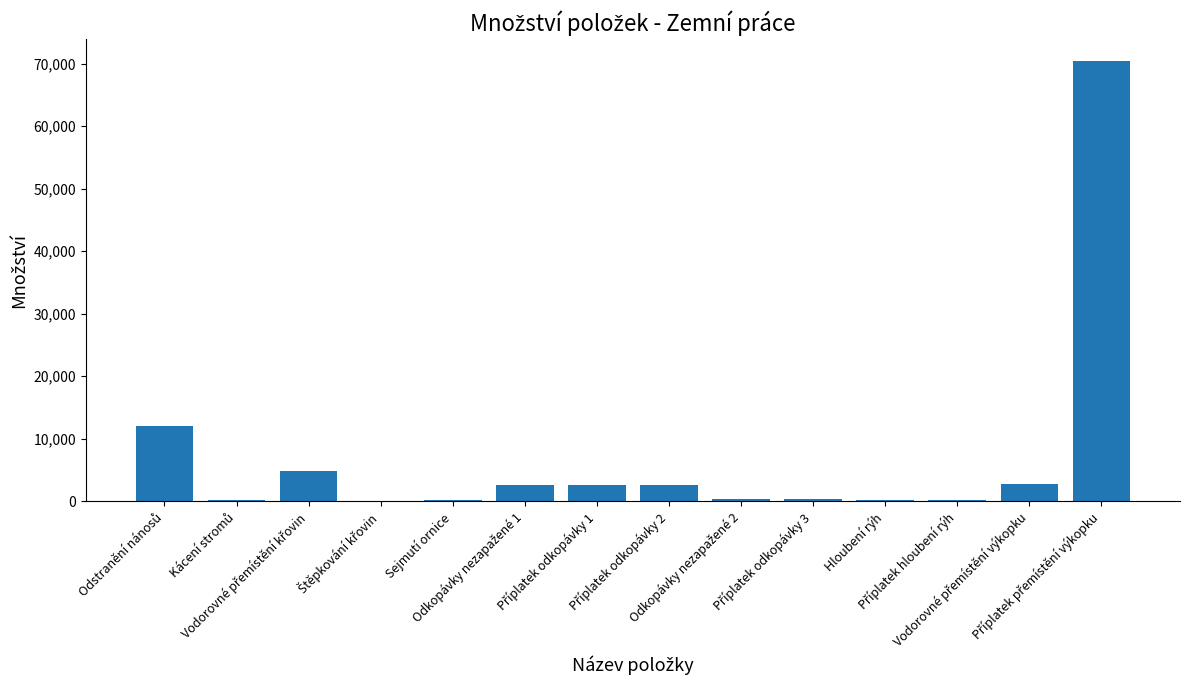

What is the sum of all values?

99327.8